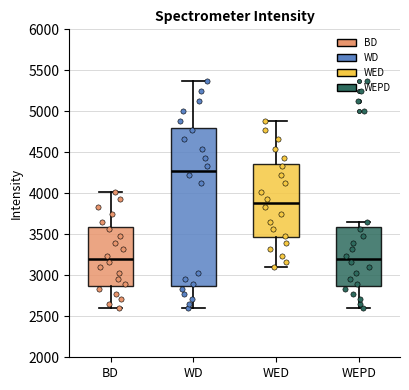

Comparing the boxes themselves (not the whiskers), which one is the tallest?

WD